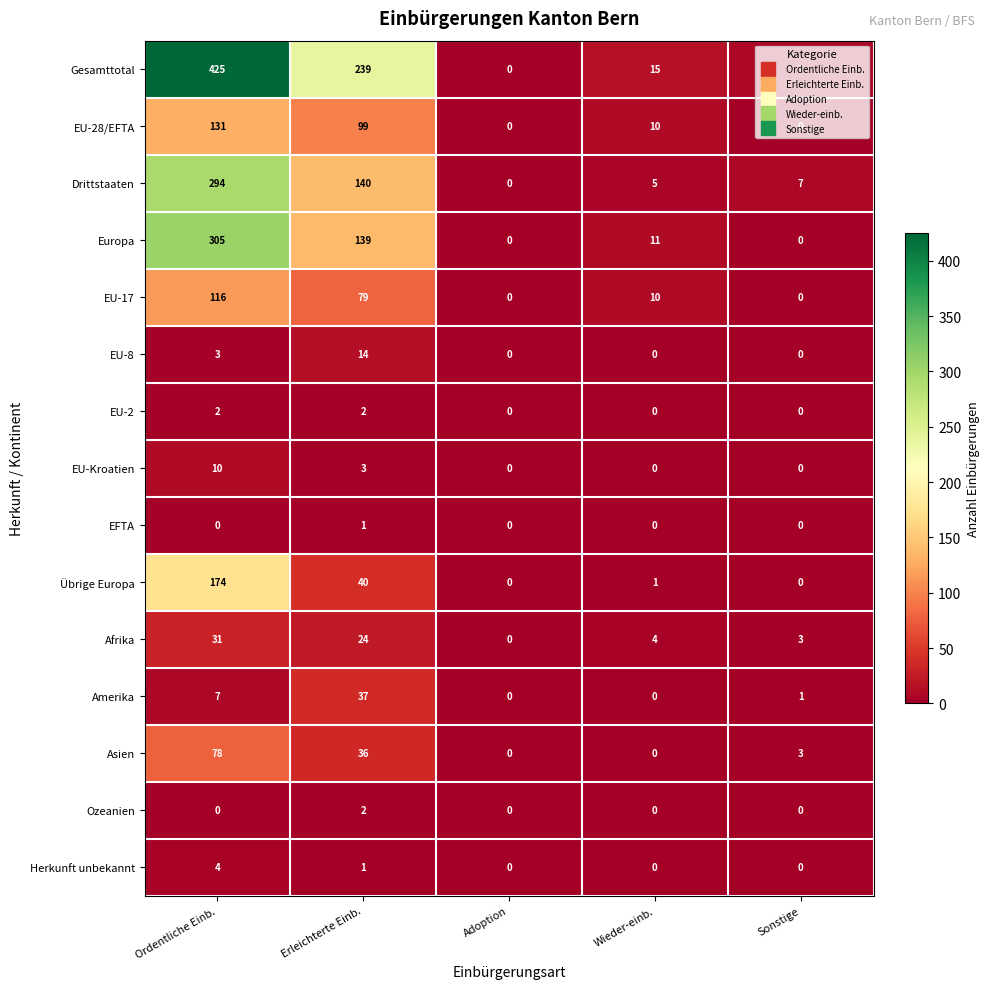

Is the value of Übrige Europa at Erleichterte Einb. greater than the value of Gesamttotal at Ordentliche Einb.?

No